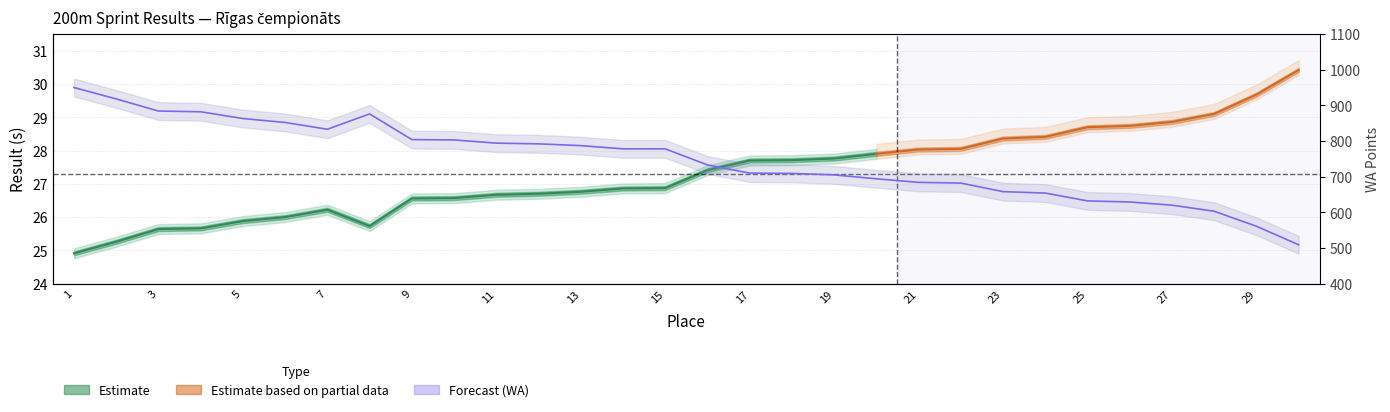

What is the value of the 3rd point from the left?

884